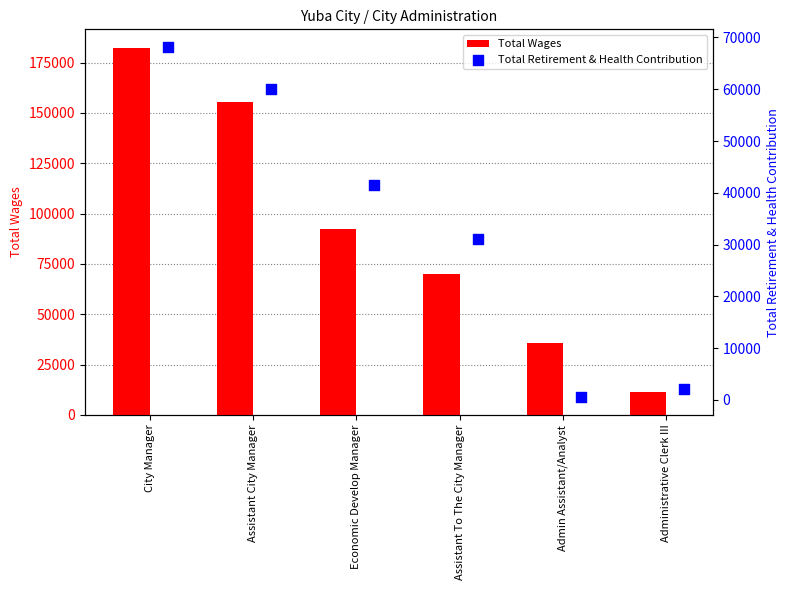

Which series contains the lowest Y value?

Total Retirement & Health Contribution